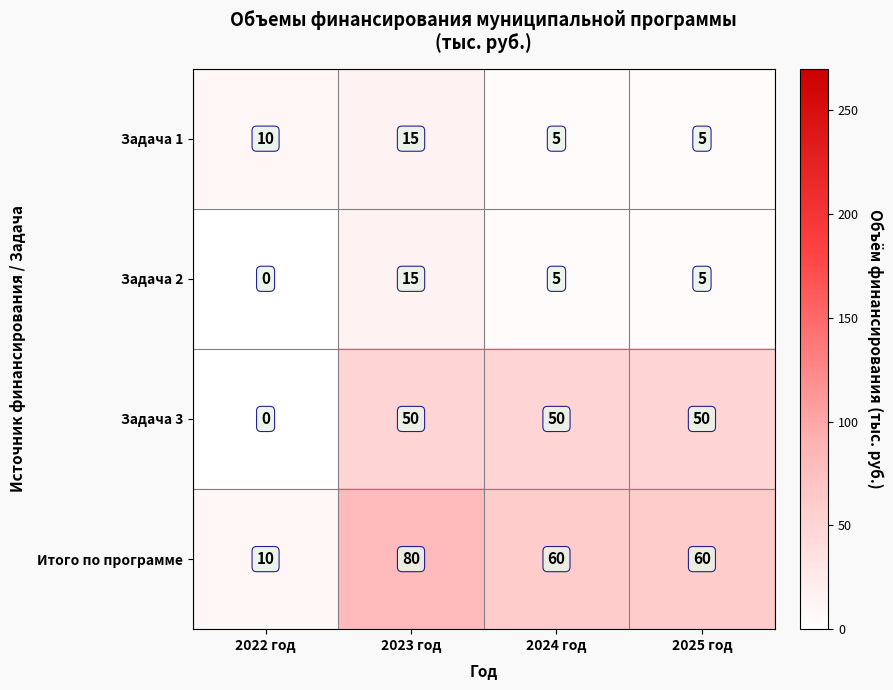

Reading left to right, extract all data points from this chart.

Задача 1: 2022 год=10	2023 год=15	2024 год=5	2025 год=5
Задача 2: 2022 год=0	2023 год=15	2024 год=5	2025 год=5
Задача 3: 2022 год=0	2023 год=50	2024 год=50	2025 год=50
Итого по программе: 2022 год=10	2023 год=80	2024 год=60	2025 год=60